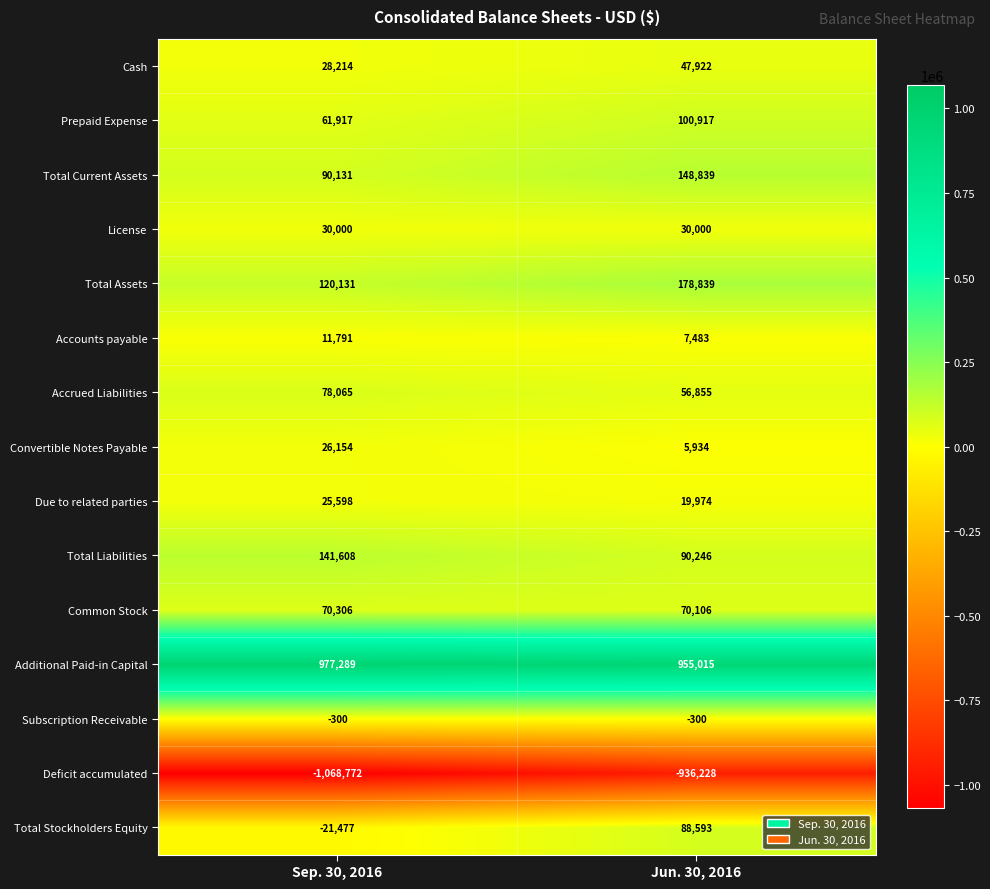

What is the minimum value shown in the chart?

-1068772